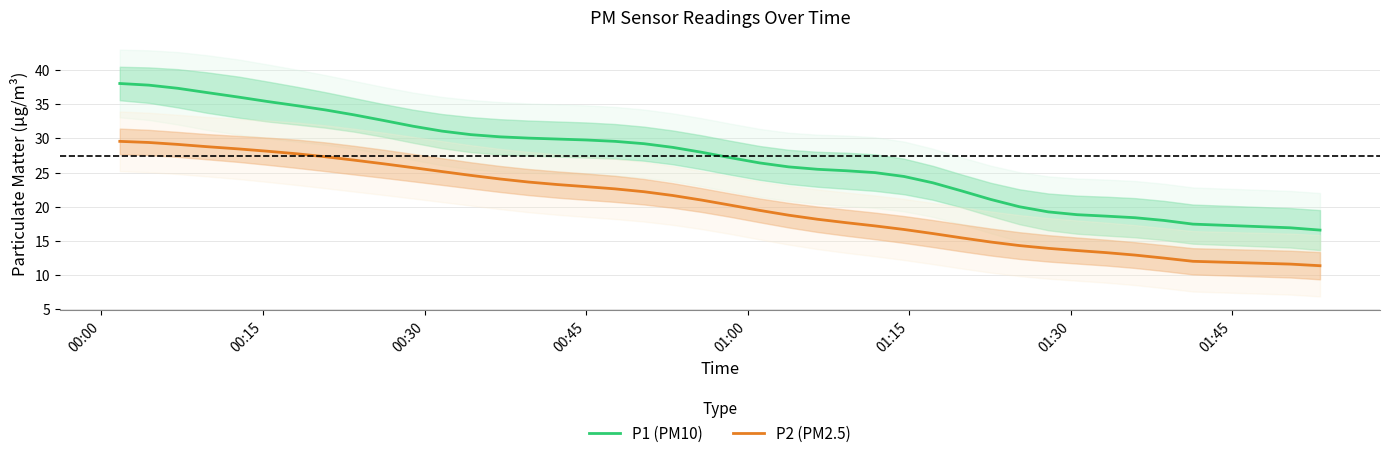

How many values in the P2 (PM2.5) series are below 21?

20